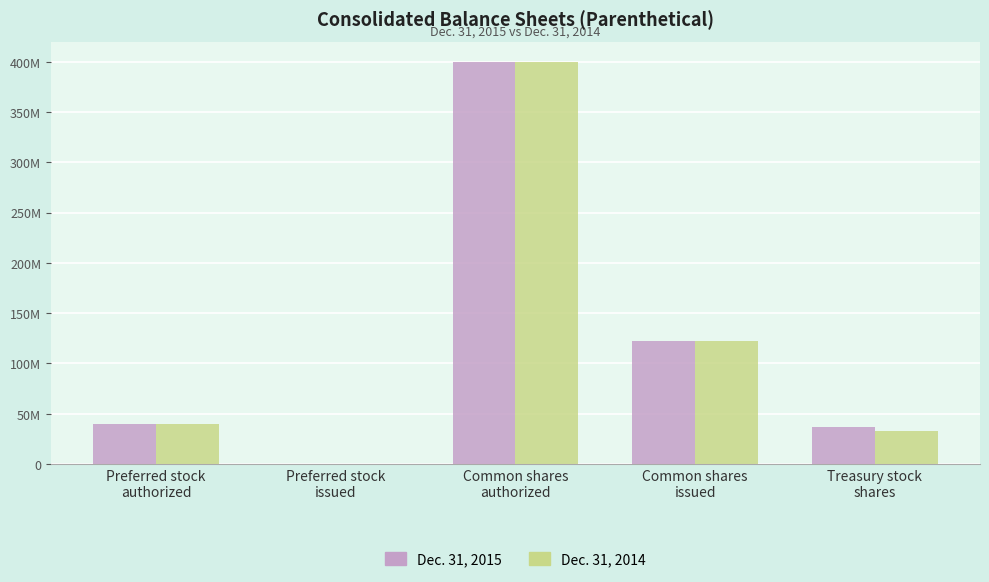

Is the value of Dec. 31, 2015 at Common shares
authorized greater than the value of Dec. 31, 2014 at Preferred stock
authorized?

Yes